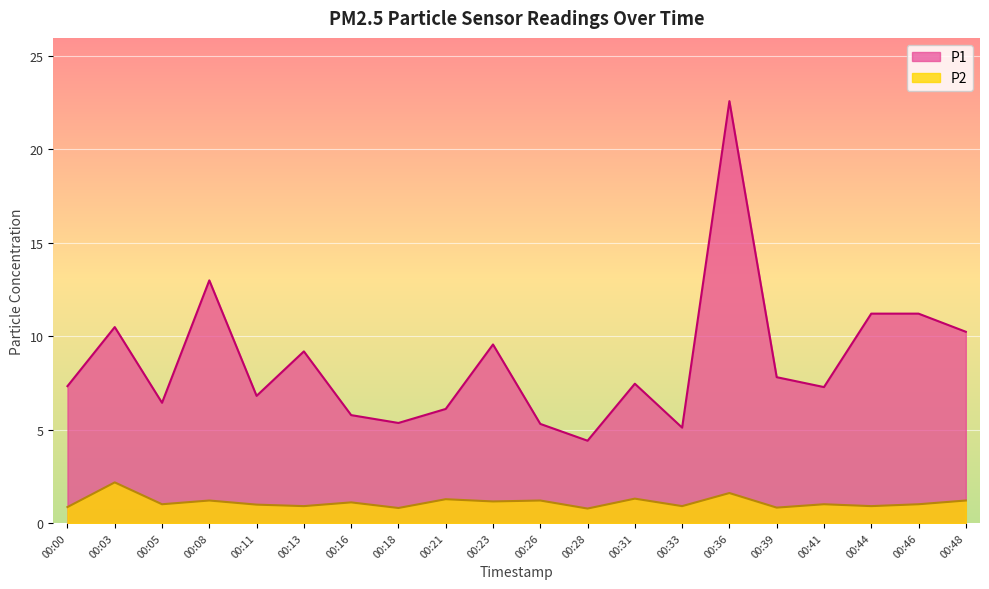

What is the difference between the second highest and minimum values in the P1 series?

8.6